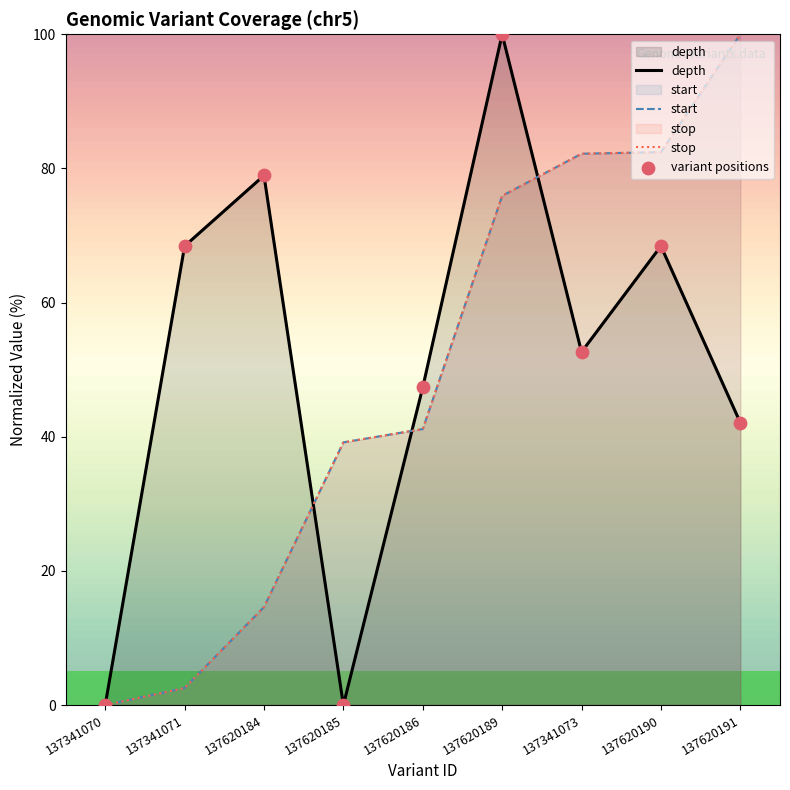

At how many categories does at least one series exceed 60?

6